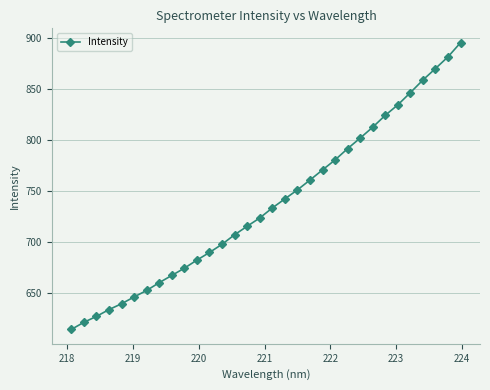

How many data points are above 733?

16